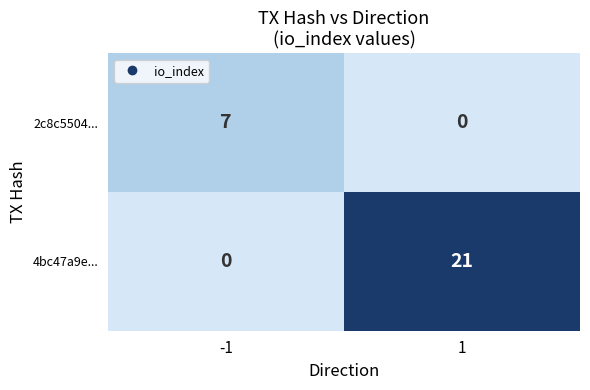

At -1, list the series in order from largest to smallest.

2c8c5504..., 4bc47a9e...